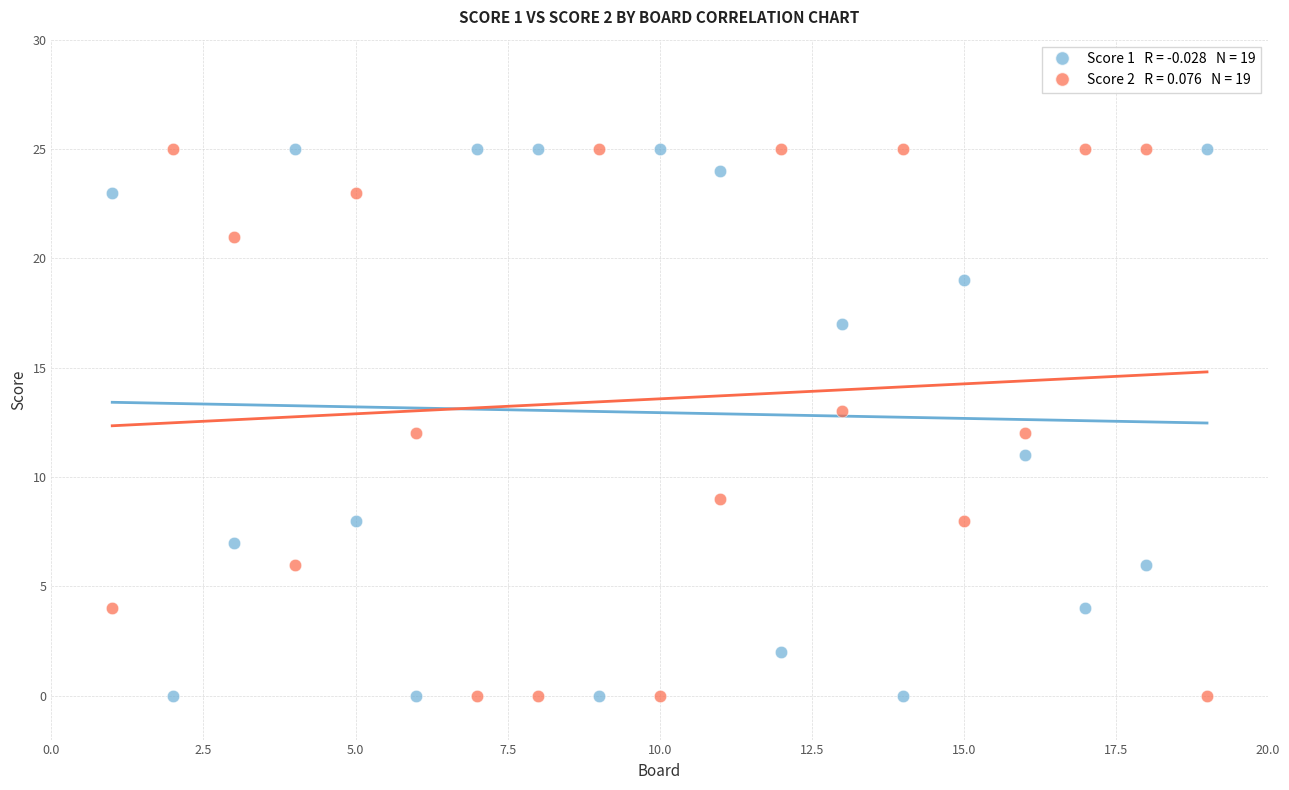

Across all data points, what is the range of Y values (max minus min)?

25